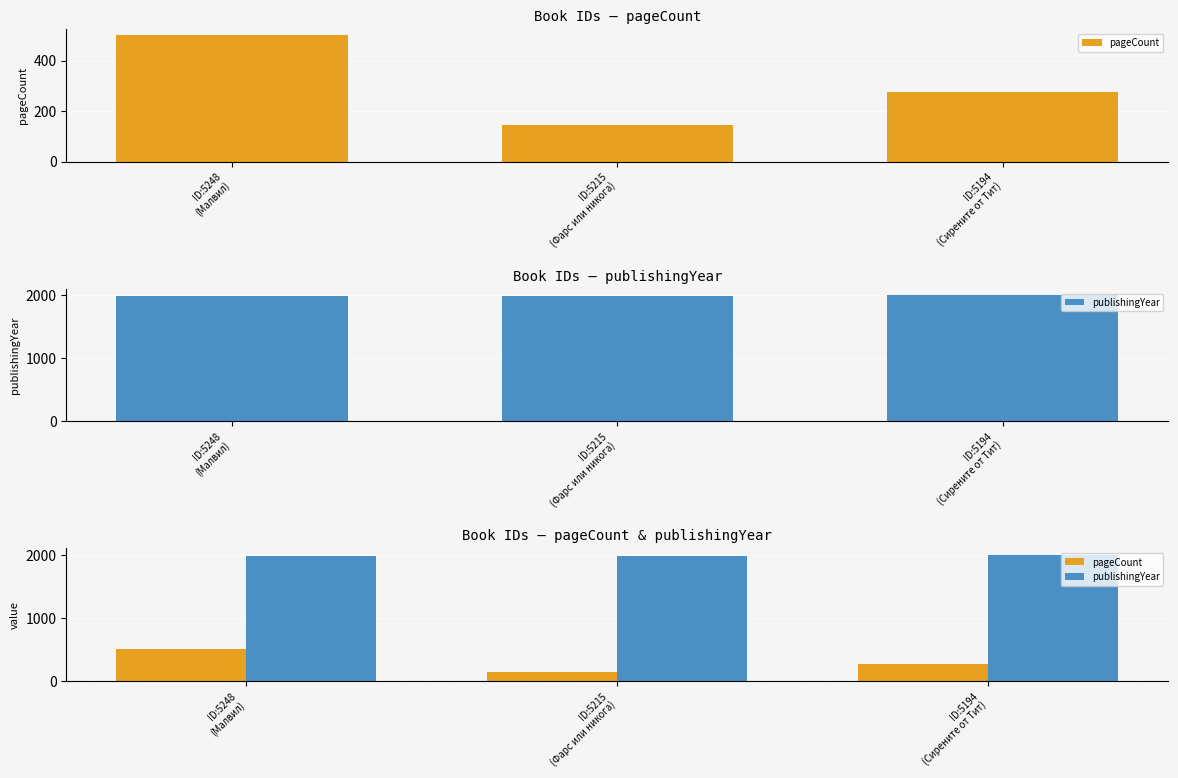

What is the difference between the maximum and minimum values in the publishingYear series?

22